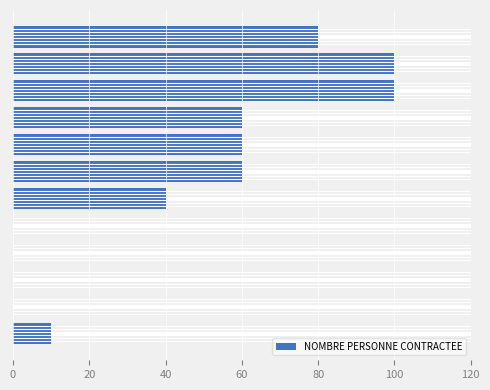

What is the sum of all values?

510